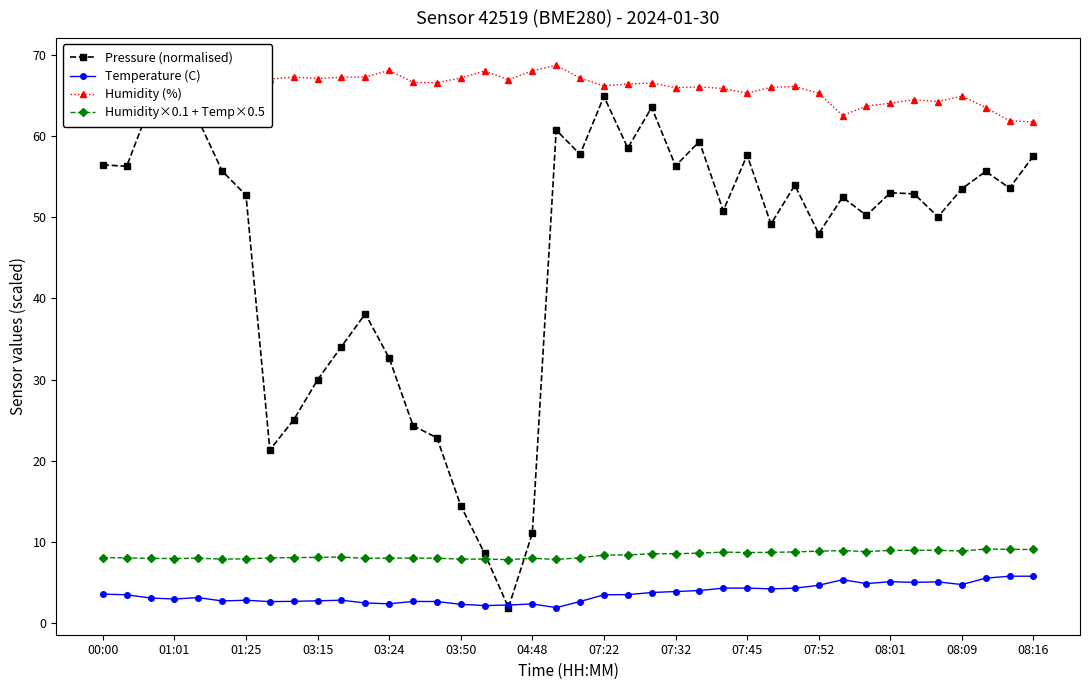

Reading left to right, what are all the values shown in this chart?

Pressure (normalised): 56.5	56.3	64.0	68.8	62.0	55.7	52.7	21.3	25.0	30.0	34.1	38.1	32.7	24.3	22.8	14.5	8.6	1.9	11.1	60.8	57.8	64.9	58.5	63.6	56.4	59.4	50.8	57.7	49.2	54.0	48.0	52.5	50.2	53.0	52.9	50.1	53.5	55.7	53.6	57.6
Temperature (C): 3.5	3.5	3.1	3.0	3.1	2.7	2.8	2.6	2.7	2.7	2.8	2.5	2.4	2.6	2.6	2.3	2.1	2.2	2.3	1.9	2.6	3.5	3.5	3.8	3.9	4.0	4.3	4.3	4.2	4.3	4.6	5.3	4.8	5.1	5.0	5.1	4.7	5.5	5.8	5.8
Humidity (%): 62.8	62.9	64.2	64.7	64.2	65.2	65.0	67.1	67.3	67.1	67.3	67.3	68.1	66.7	66.6	67.2	68.0	67.0	68.1	68.8	67.2	66.2	66.4	66.5	66.0	66.1	65.9	65.3	66.0	66.1	65.3	62.6	63.7	64.1	64.5	64.3	65.0	63.5	61.9	61.8
Humidity×0.1 + Temp×0.5: 8.1	8.0	8.0	7.9	8.0	7.9	7.9	8.0	8.1	8.1	8.1	8.0	8.0	8.0	8.0	7.9	7.9	7.8	8.0	7.8	8.0	8.4	8.4	8.5	8.5	8.6	8.7	8.7	8.7	8.8	8.9	8.9	8.8	8.9	9.0	9.0	8.9	9.1	9.1	9.1